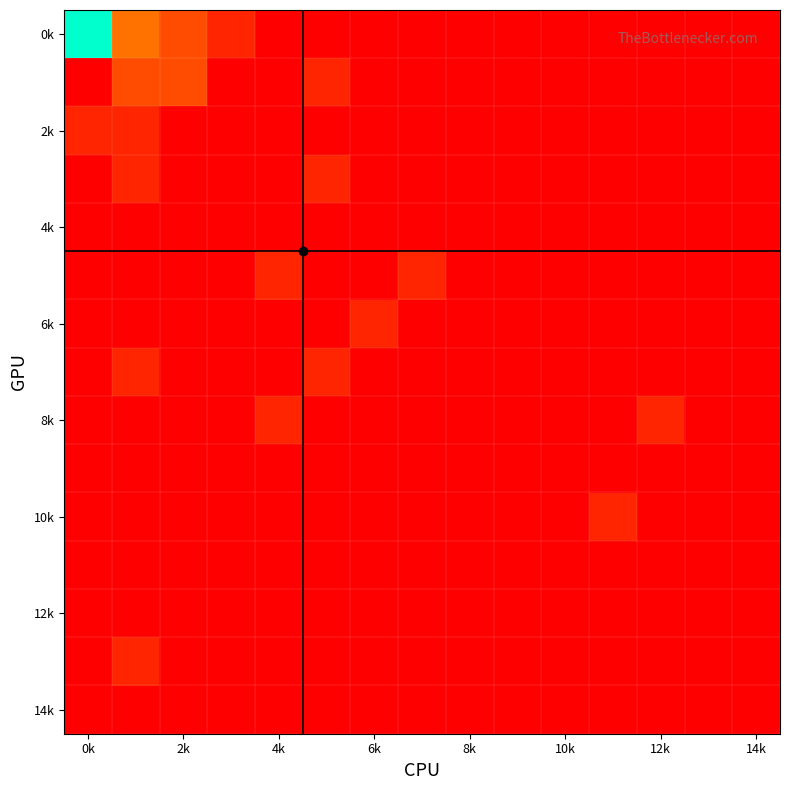

Which series has the largest total across all categories?

0k